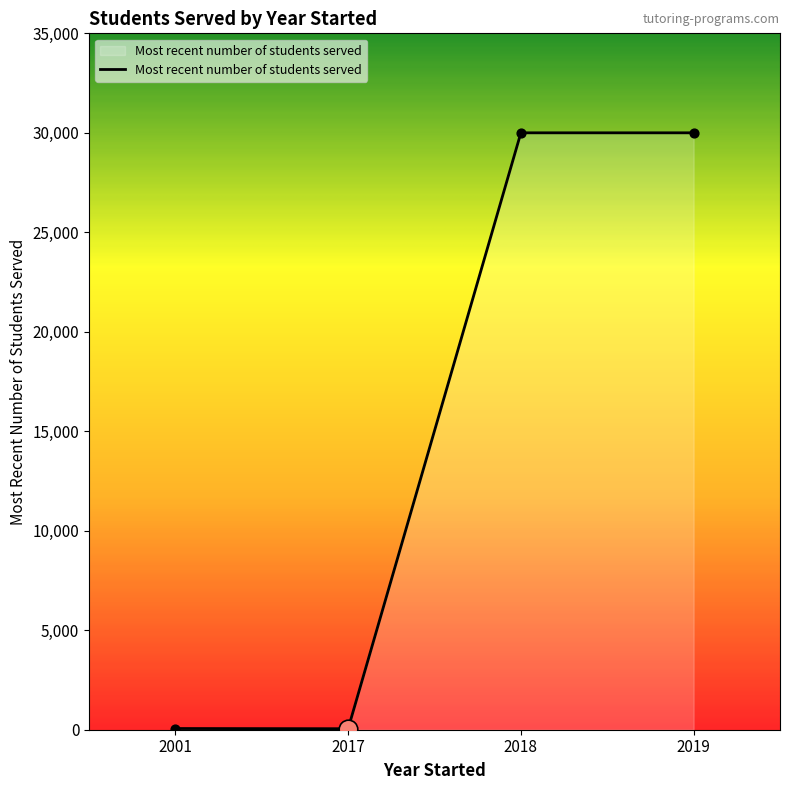

Which has a higher value, 2017 or 2018?

2018